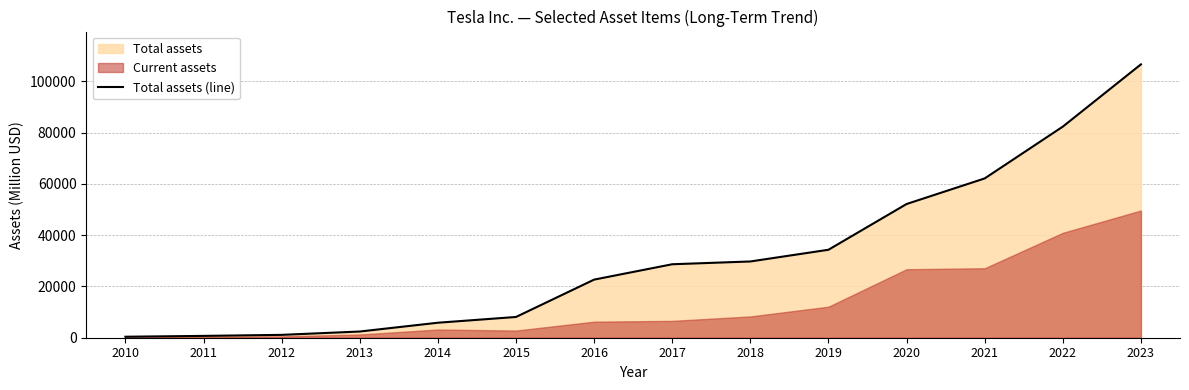

What is the sum of the values at 2014 and 2010?

6235